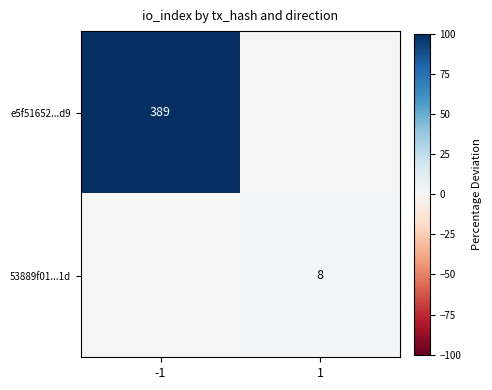

The value of e5f51652...d9 at -1 is 203. True or false?

False